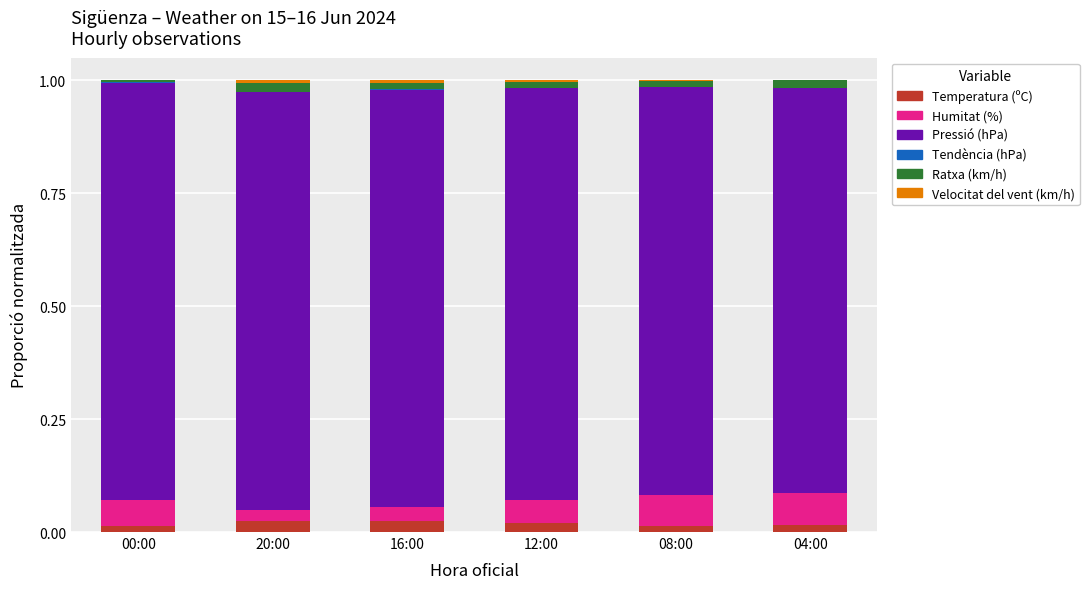

What is the label of the 6th bar from the left?

04:00